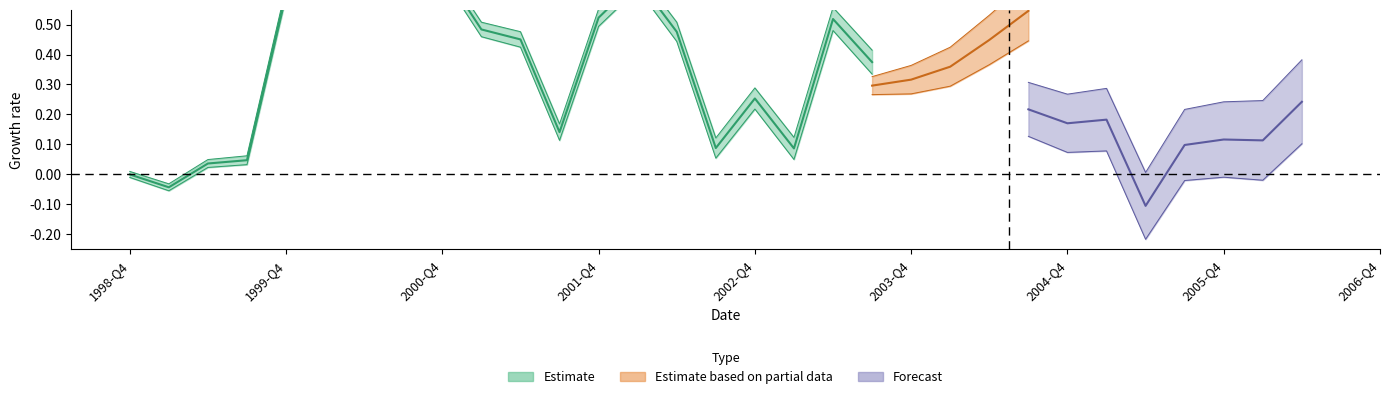

How many interior local peaks (higher than both neighbors) does the data have?

4